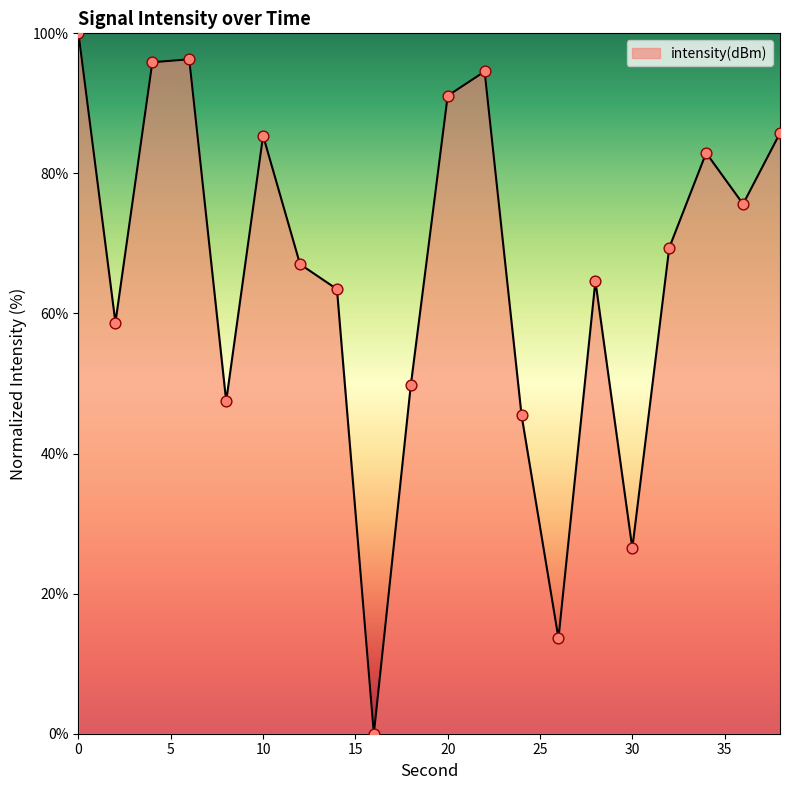

What is the difference between the maximum and minimum values?

100.0